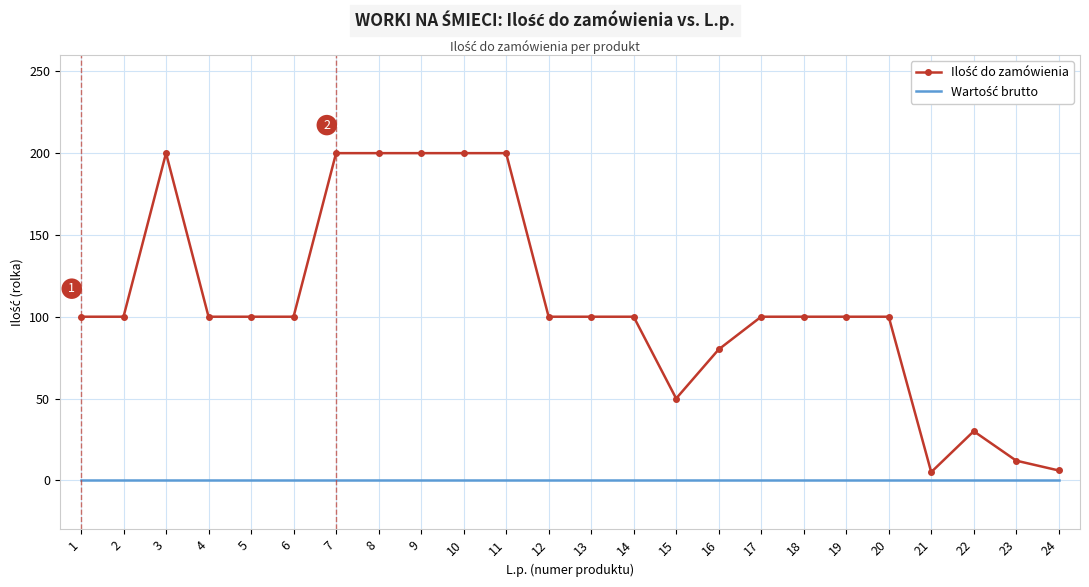

What is the greatest value displayed?

200